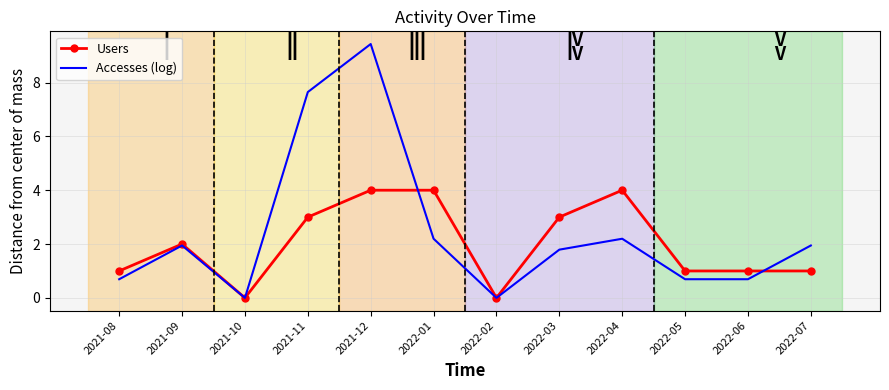

The Users series shows 3.0 at 2021-11. True or false?

True